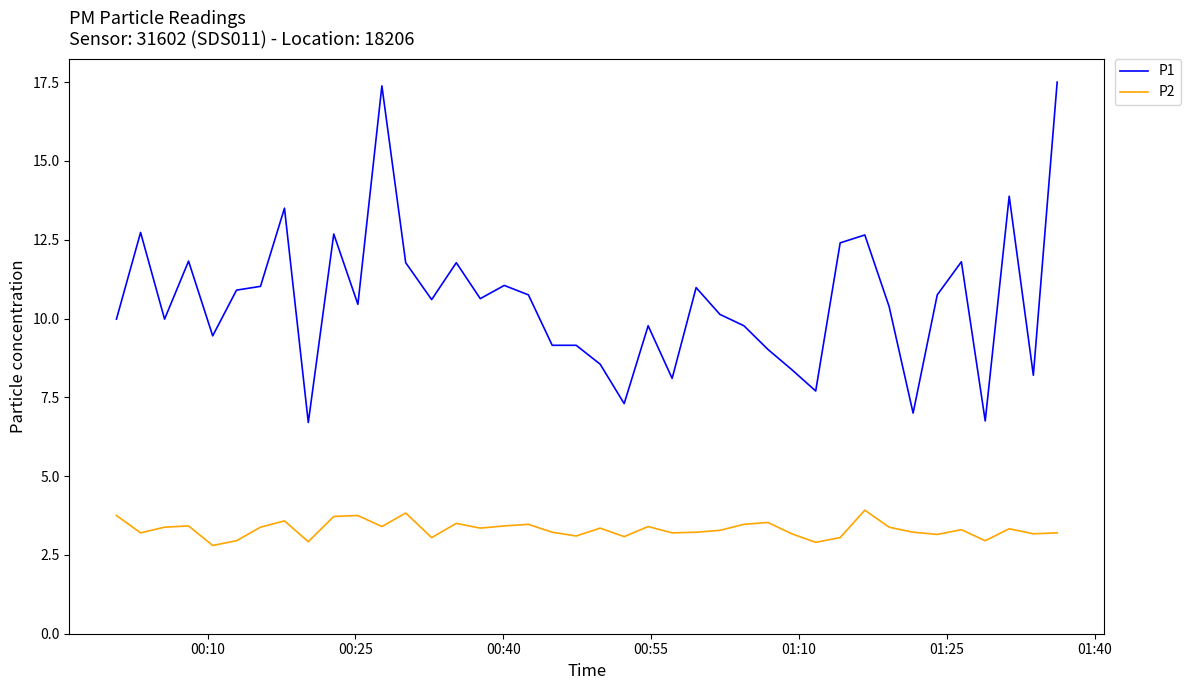

True or false: P2 and P1 cross at least once.

False